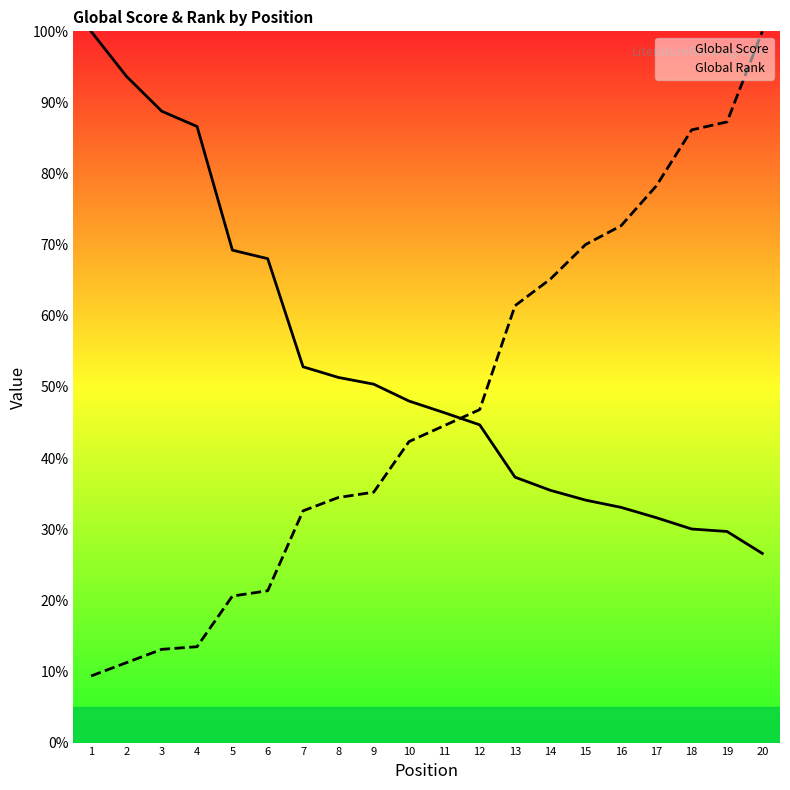

Is this an area chart (filled region under the line)?

No